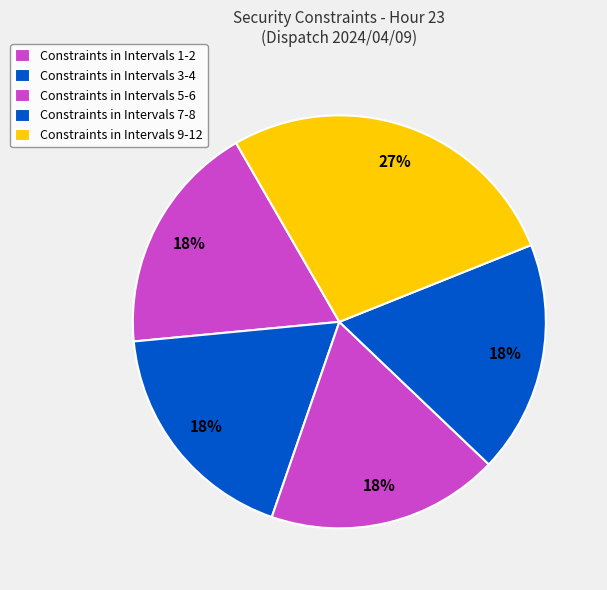

Is there any slice that represents more than half of the pie?

No